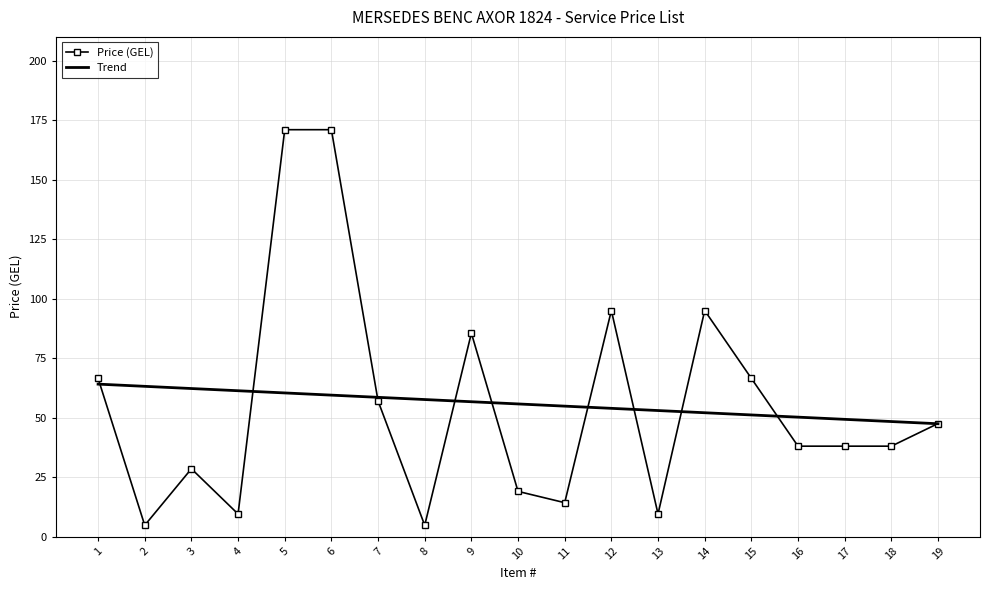

Between 5 and 13, which series saw the biggest shift?

Price (GEL)